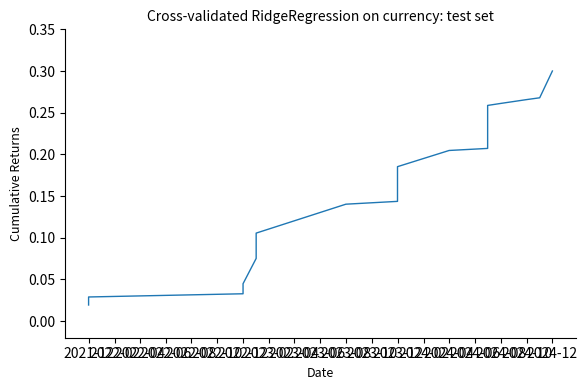

At which category does the chart reach its peak across all series?

2024-12